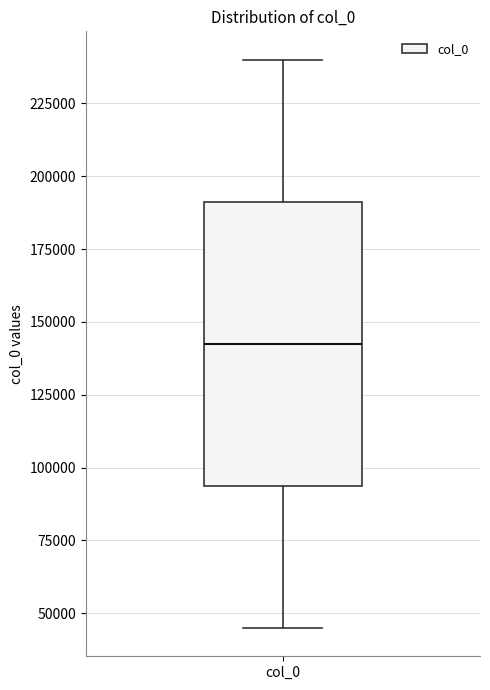

Where does the median line of the box for col_0 sit on the y-axis? The values are not printed on the chart, so give them approximately, as read against the axis.

140000